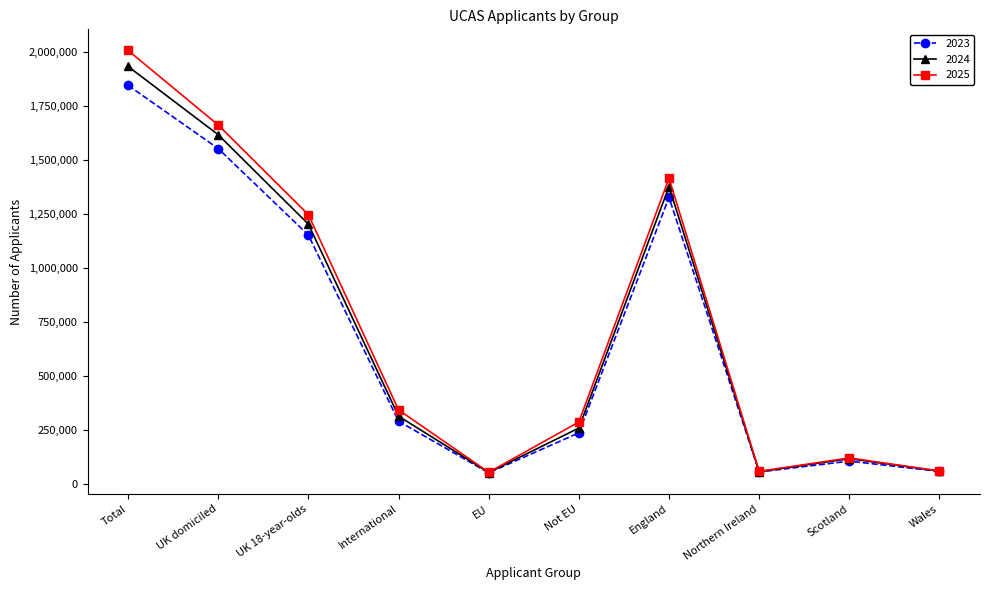

What is the value of the 2024 point at the 1st from the left?

1935200